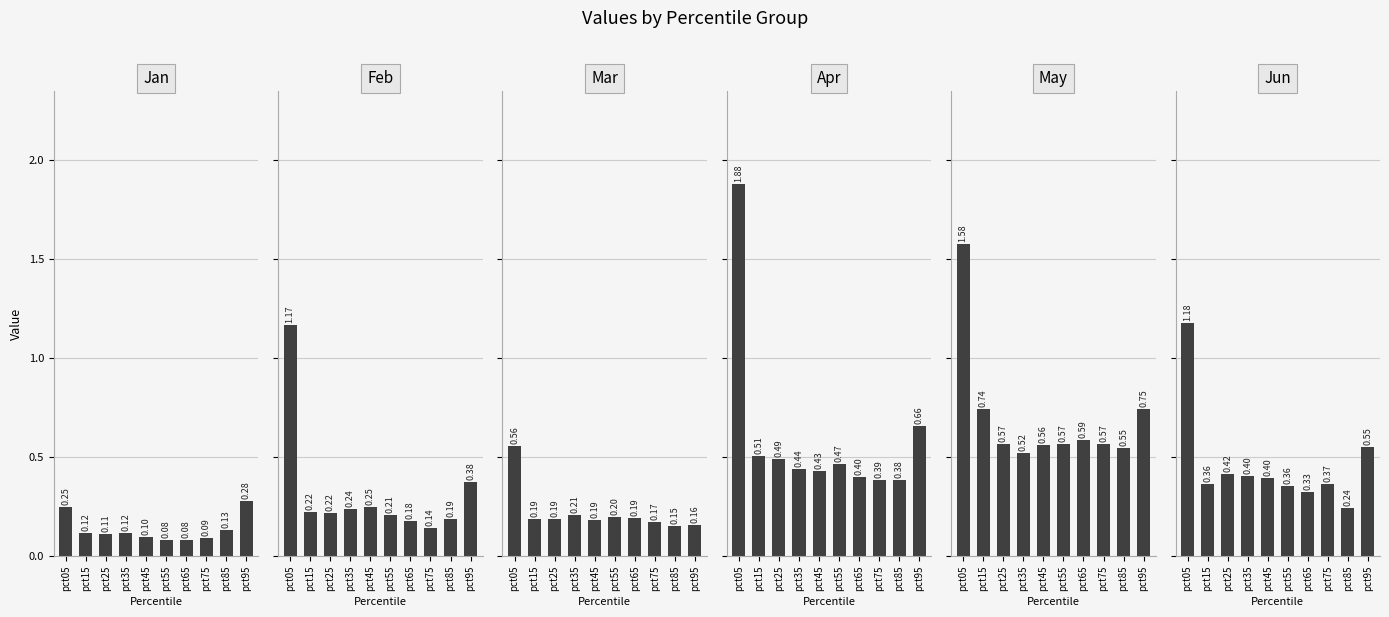

What is the average value of the Feb series?

0.3